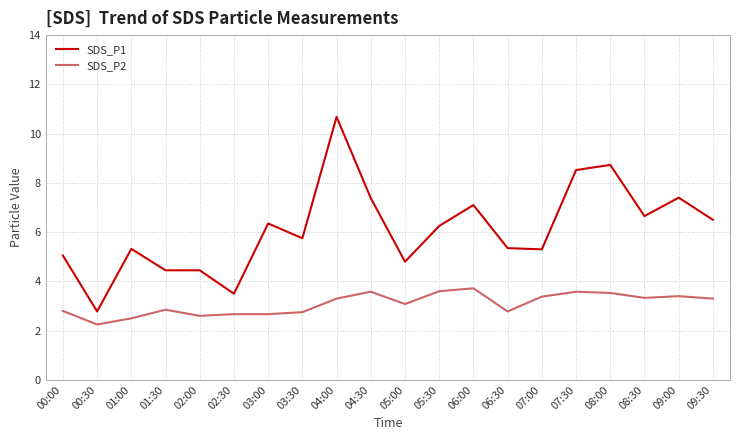

True or false: SDS_P2 has more than 1 points higher than both neighbors.

True